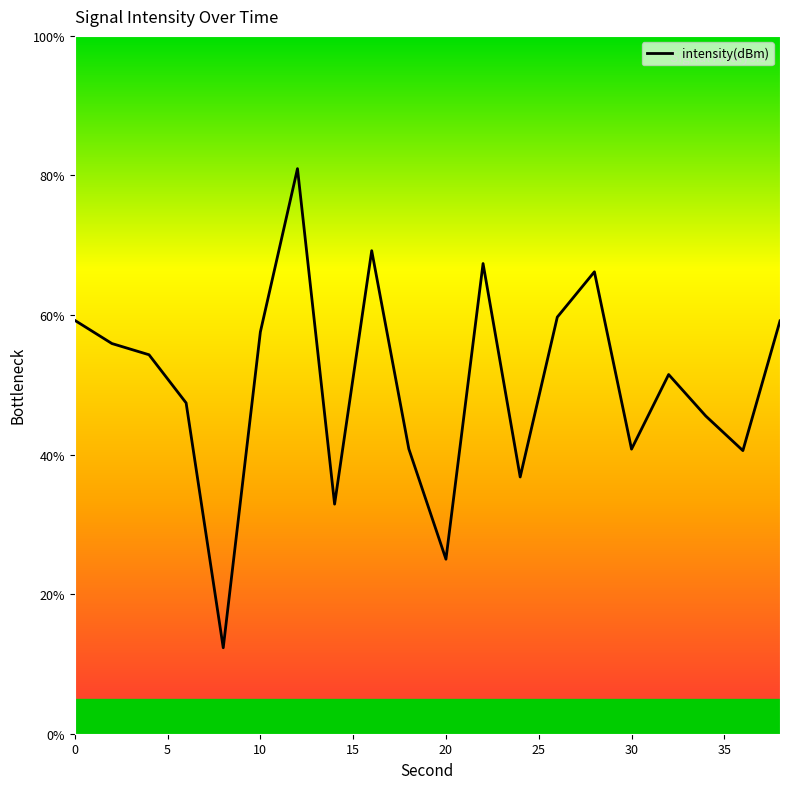

What is the value of the 14th point from the left?

59.7